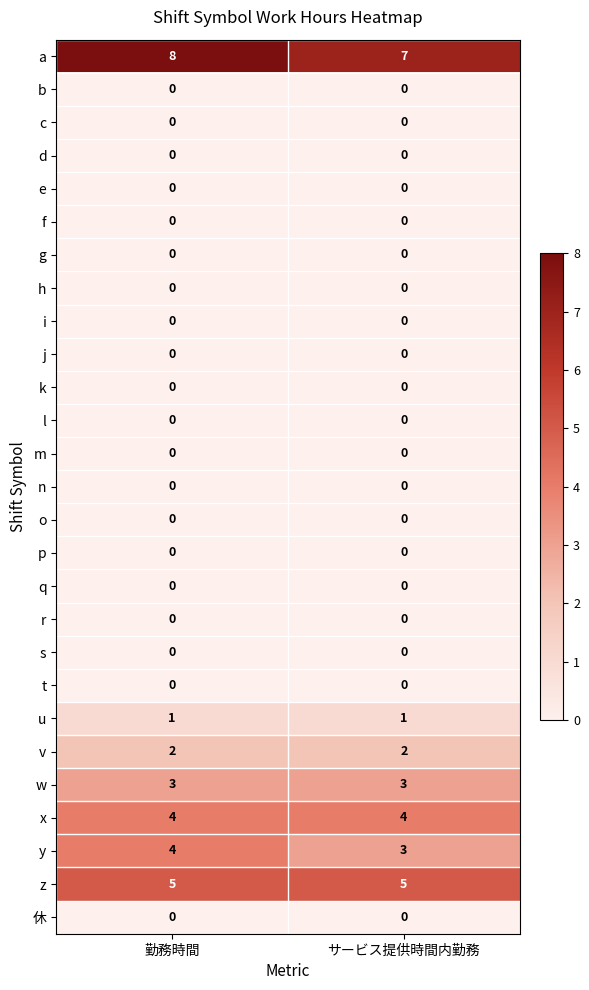

What is the maximum value for z?

5